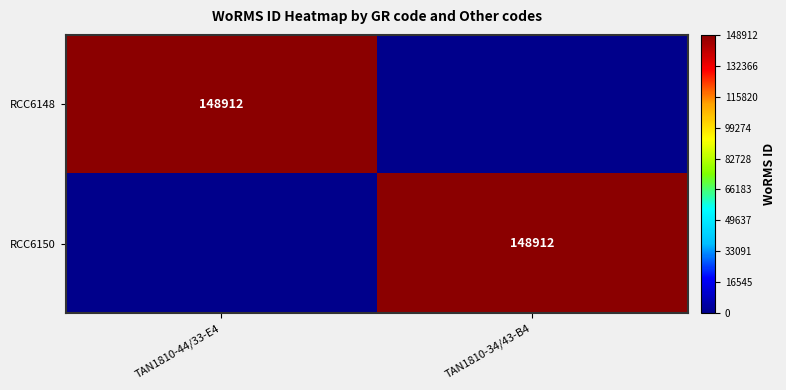

The RCC6150 series shows 242933 at TAN1810-34/43-B4. True or false?

False